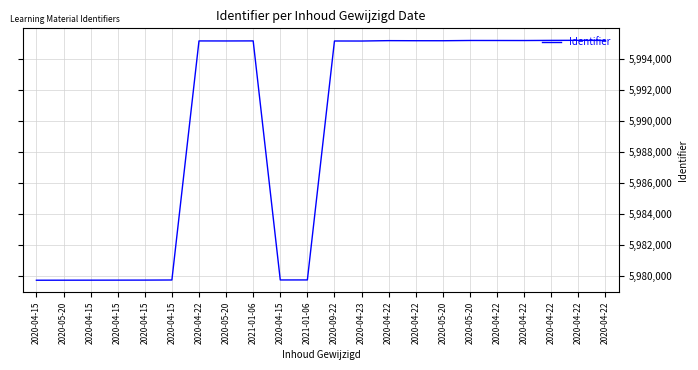

Does the chart have visible grid lines?

Yes